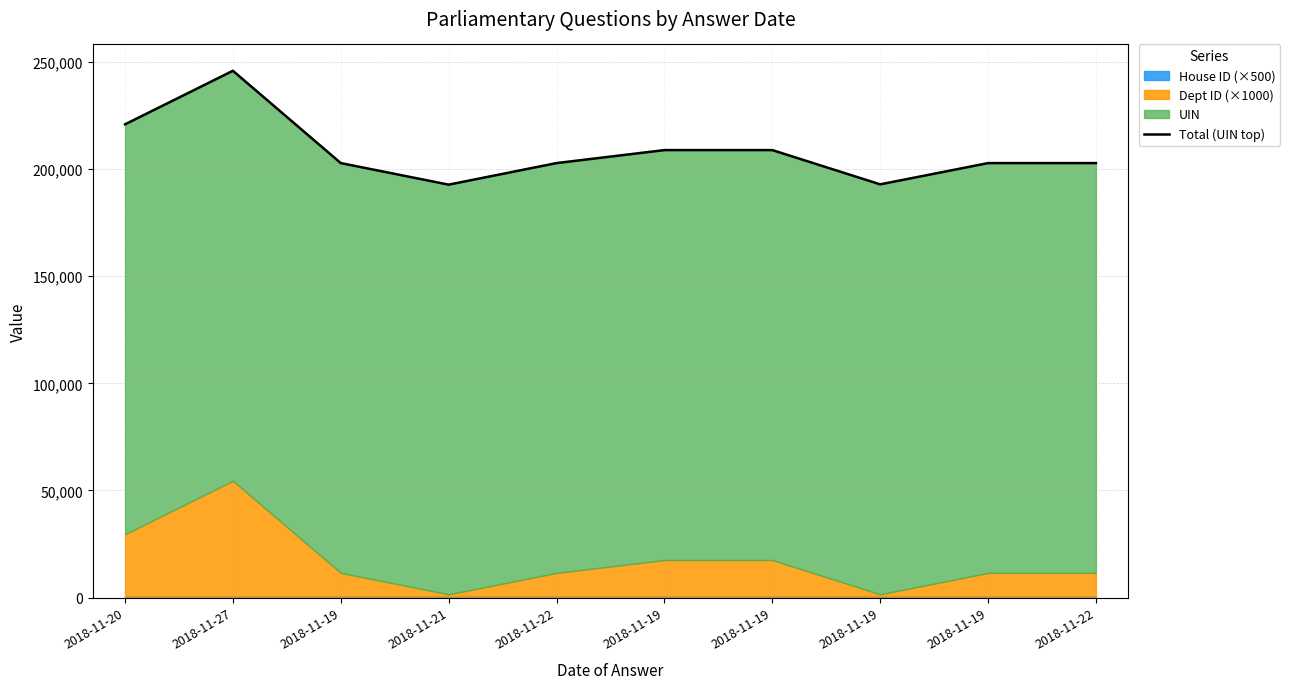

What is the label of the 1st point from the right?

2018-11-22